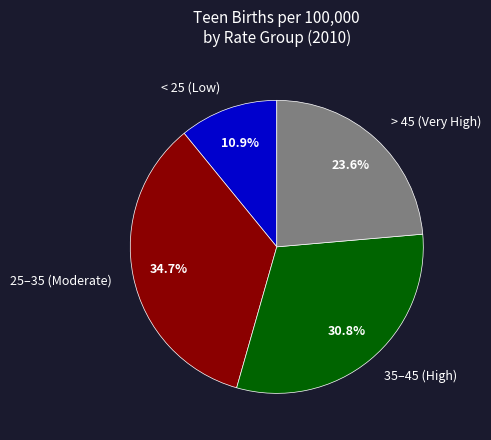

Which slice is the largest?

25–35 (Moderate)